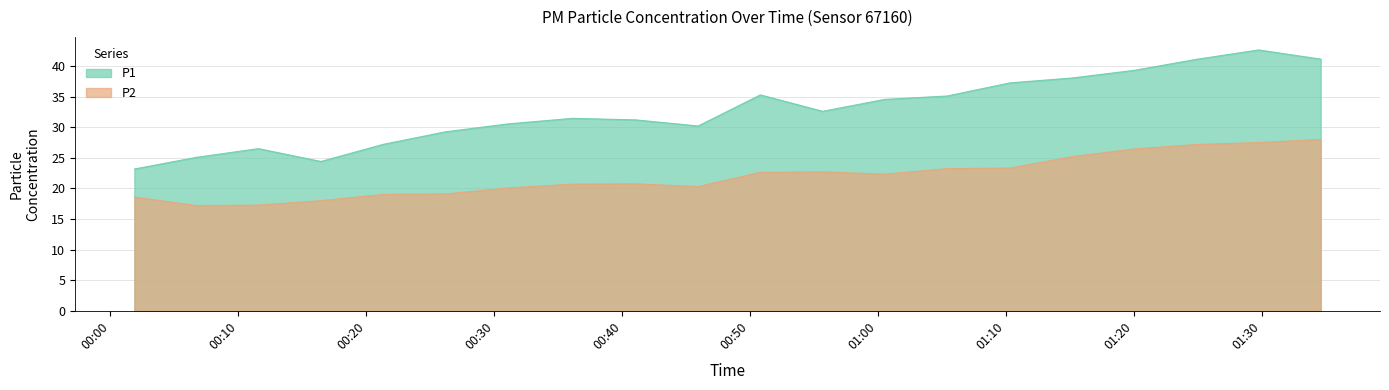

Which series has the widest spread of values?

P1